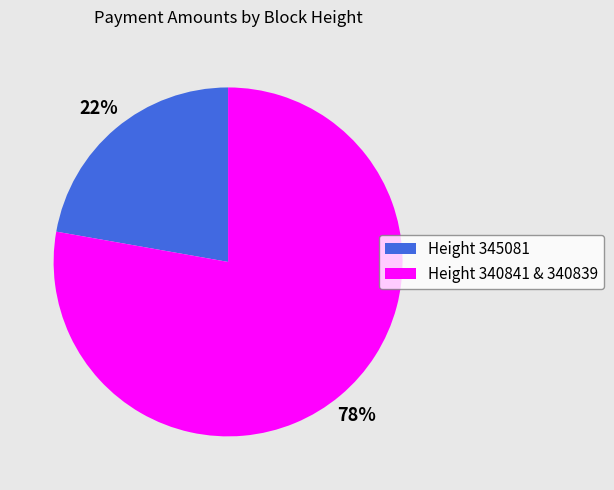

To the nearest percent, what is the difference between the Height 340841 & 340839 and Height 345081 slice percentages?

56%